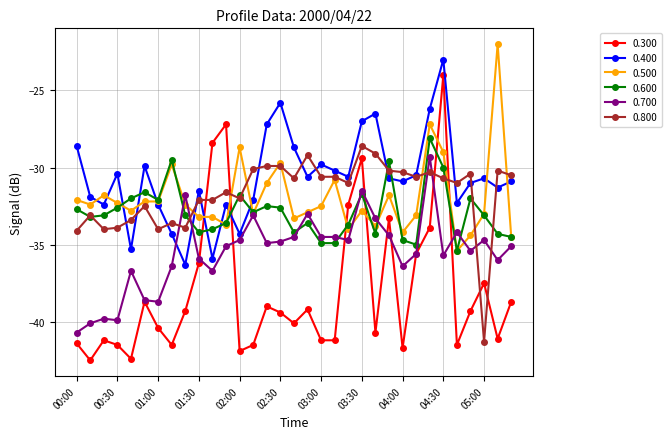

True or false: 0.300 has more than 0 points higher than both neighbors.

True